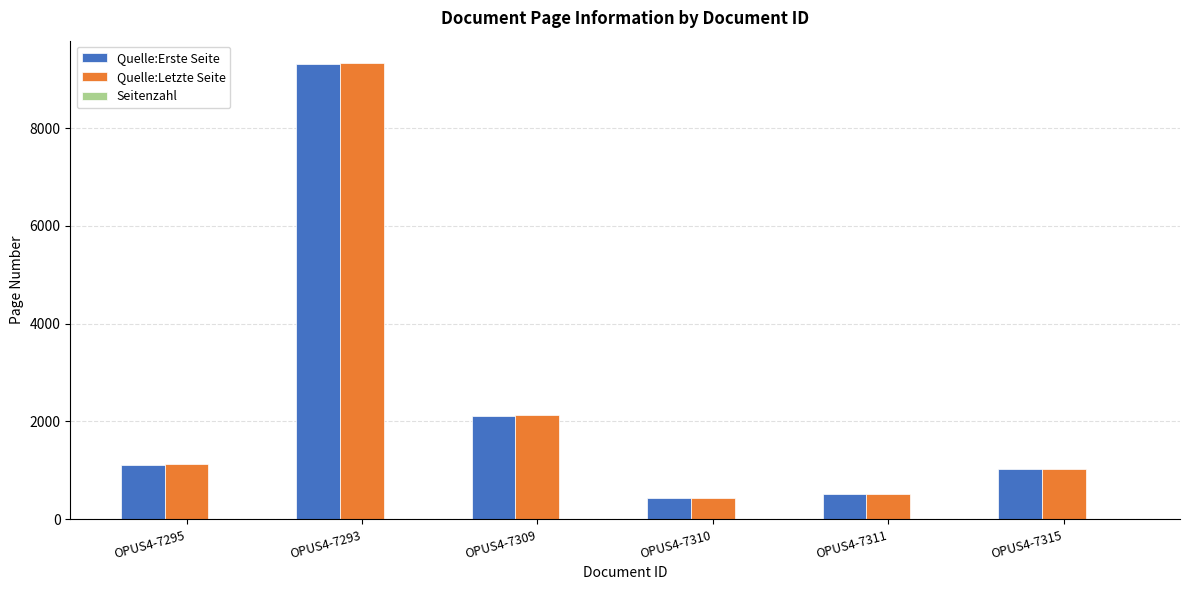

The Quelle:Erste Seite series shows 1526 at OPUS4-7315. True or false?

False